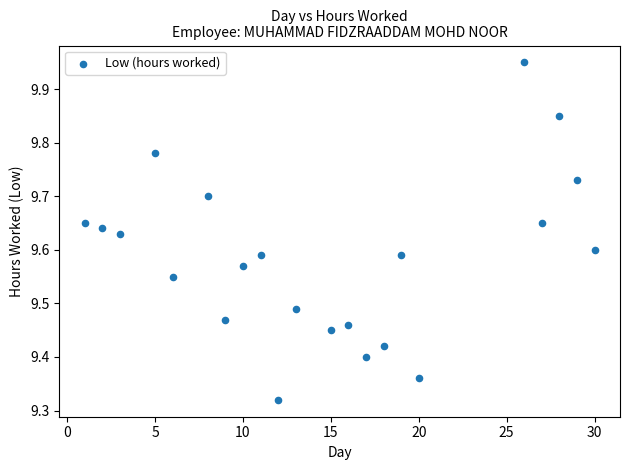

What is the range of Y values (max minus min)?

0.6